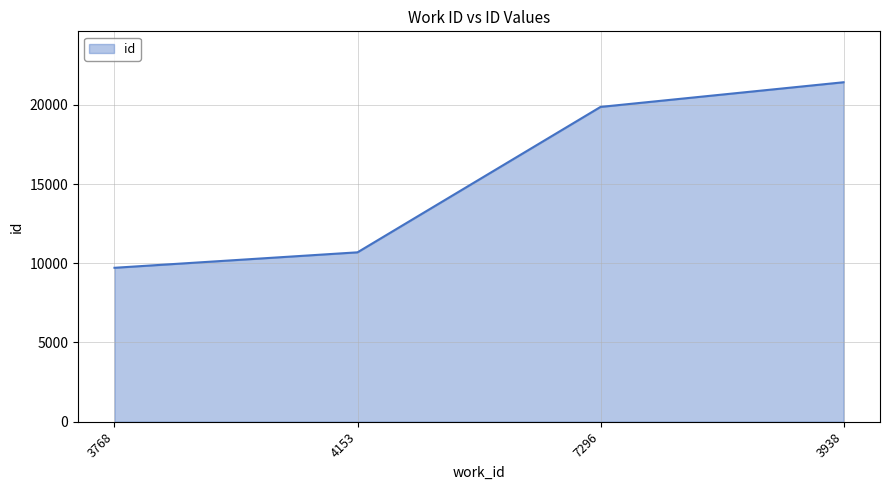

What is the minimum value shown in the chart?

9714